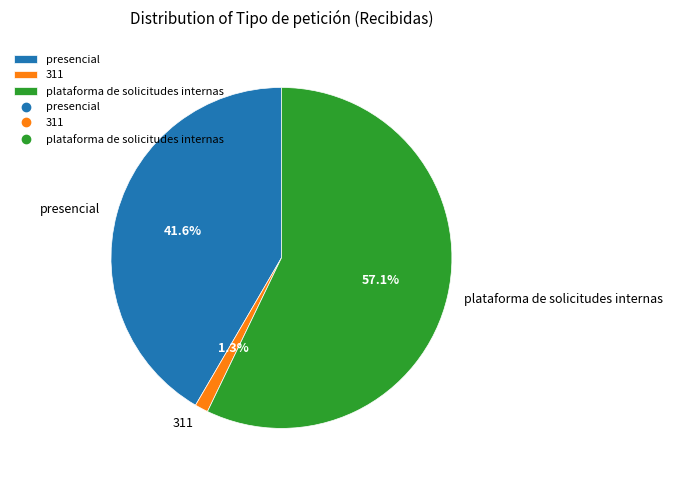

Does any single category account for the majority?

Yes